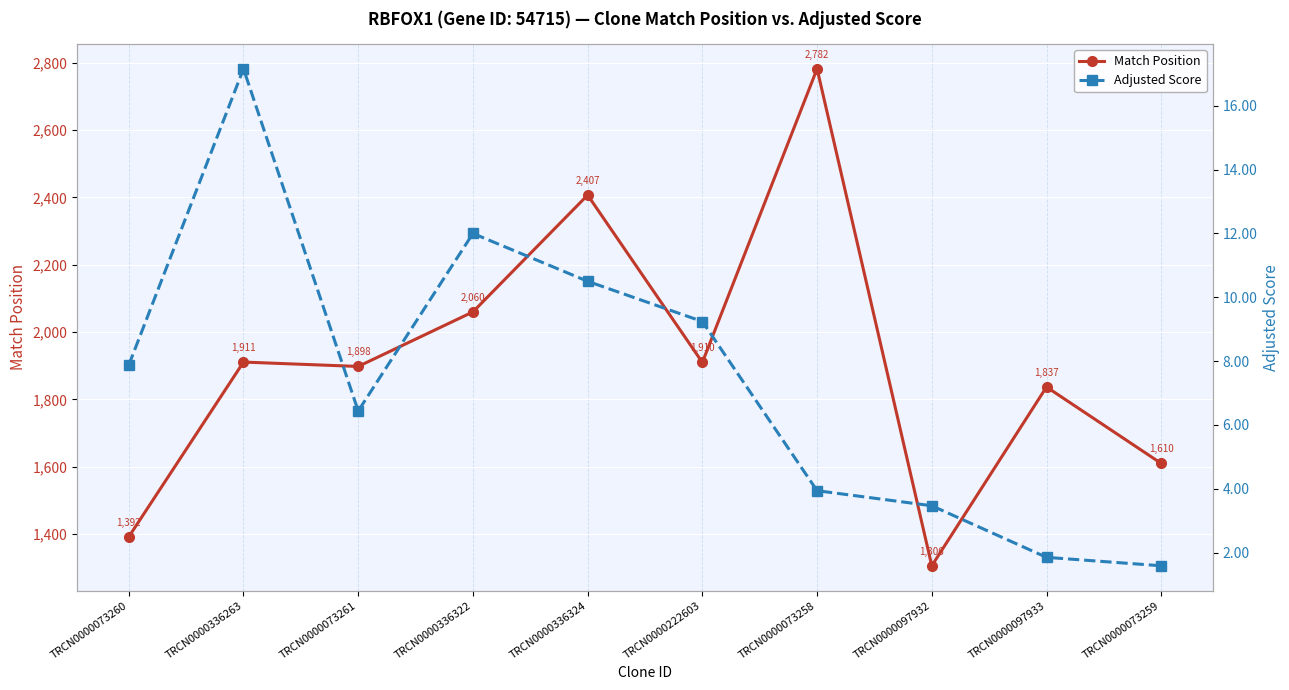

In Adjusted Score, how many points are lower than both neighbors (excluding endpoints)?

1